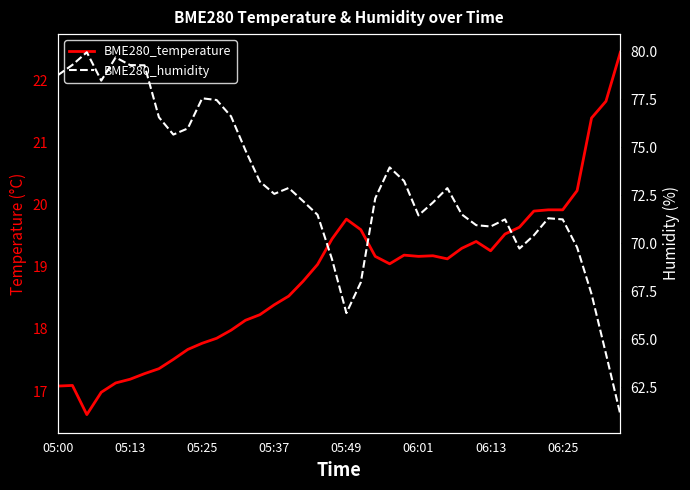

What is the average value of the BME280_temperature series?

18.8